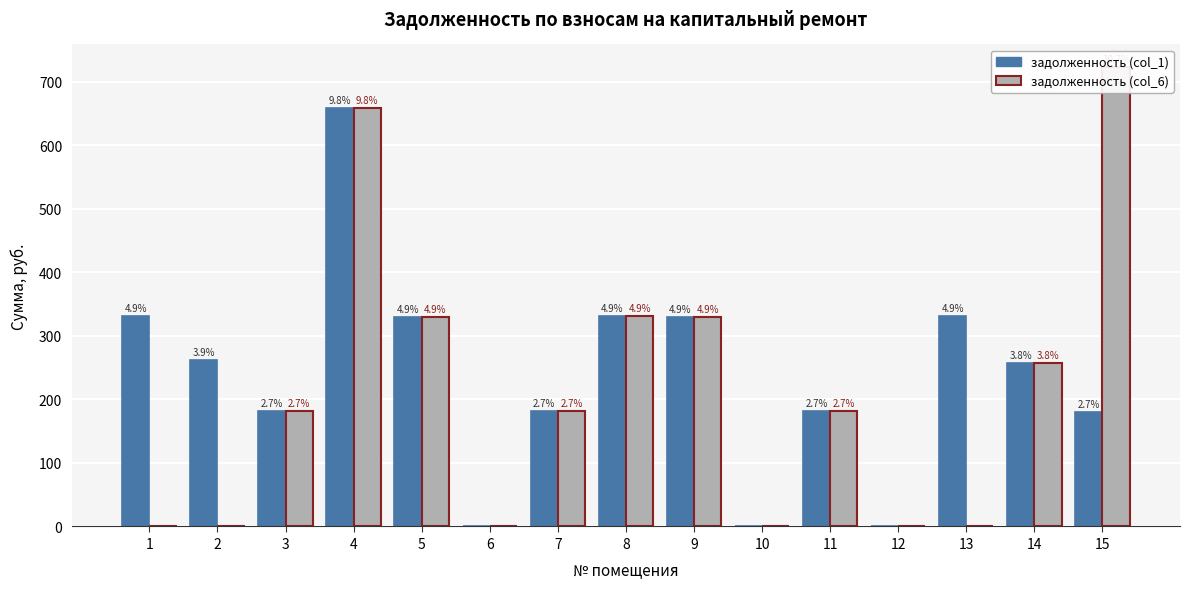

At how many categories does at least one series exceed 135?

12